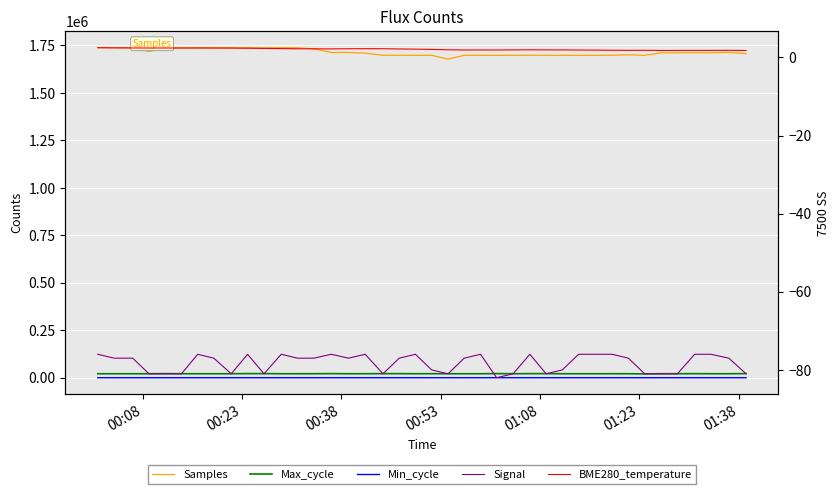

Reading left to right, list all the values displayed in this chart.

Samples: 1738086.0	1738057.0	1738058.0	1718347.0	1737885.0	1738024.0	1738013.0	1738129.0	1738122.0	1738075.0	1737910.0	1738363.0	1738047.0	1732532.0	1713187.0	1712989.0	1709773.0	1698344.0	1698444.0	1698207.0	1698154.0	1678303.0	1698378.0	1698299.0	1698072.0	1698142.0	1698304.0	1698258.0	1698153.0	1698240.0	1698254.0	1698360.0	1700735.0	1698235.0	1711098.0	1711676.0	1711610.0	1711615.0	1713428.0	1707042.0
Max_cycle: 21024.0	21016.0	21020.0	20996.0	21484.0	21043.0	21015.0	21016.0	21000.0	21789.0	21524.0	21028.0	21036.0	21064.0	21556.0	21004.0	21073.0	21514.0	21454.0	20995.0	21244.0	20977.0	21005.0	20997.0	21734.0	21013.0	21517.0	21466.0	21020.0	21027.0	21006.0	21068.0	21029.0	20176.0	21021.0	21014.0	21441.0	21006.0	21014.0	21687.0
Min_cycle: 82.0	81.0	82.0	82.0	82.0	81.0	82.0	81.0	82.0	81.0	82.0	81.0	82.0	81.0	83.0	82.0	82.0	83.0	84.0	83.0	83.0	84.0	84.0	84.0	84.0	83.0	84.0	84.0	83.0	84.0	84.0	84.0	84.0	83.0	83.0	82.0	83.0	82.0	83.0	82.0
Signal: -76.0	-77.0	-77.0	-81.0	-81.0	-81.0	-76.0	-77.0	-81.0	-76.0	-81.0	-76.0	-77.0	-77.0	-76.0	-77.0	-76.0	-81.0	-77.0	-76.0	-80.0	-81.0	-77.0	-76.0	-82.0	-81.0	-76.0	-81.0	-80.0	-76.0	-76.0	-76.0	-77.0	-81.0	-81.0	-81.0	-76.0	-76.0	-77.0	-81.0
BME280_temperature: 2.5	2.5	2.4	2.4	2.4	2.4	2.4	2.4	2.4	2.4	2.3	2.3	2.2	2.2	2.2	2.2	2.2	2.2	2.2	2.1	2.0	1.9	1.9	1.9	1.9	1.9	1.9	1.9	1.9	1.9	1.9	1.8	1.8	1.8	1.8	1.8	1.8	1.8	1.8	1.8